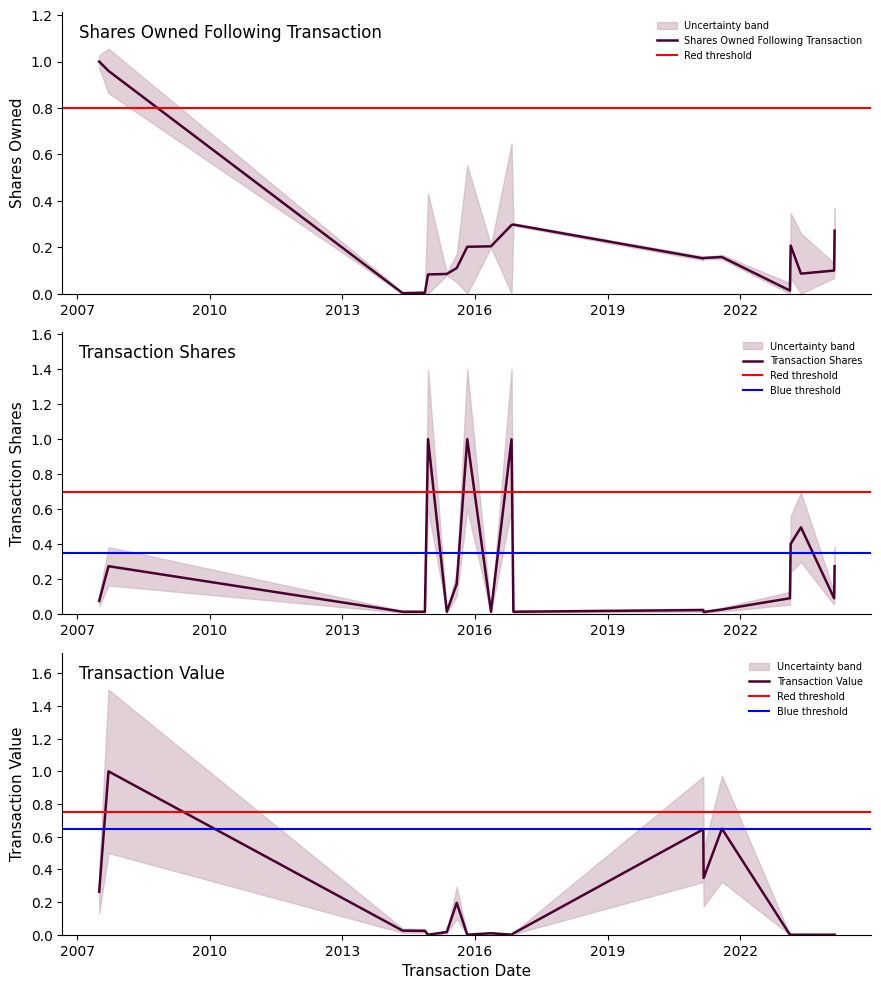

Is this an area chart (filled region under the line)?

No